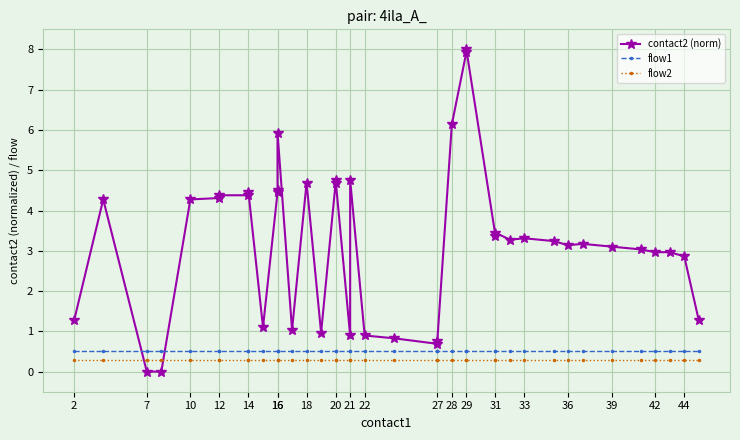

What is the value of the contact2 (norm) point at the 27th from the left?

8.0